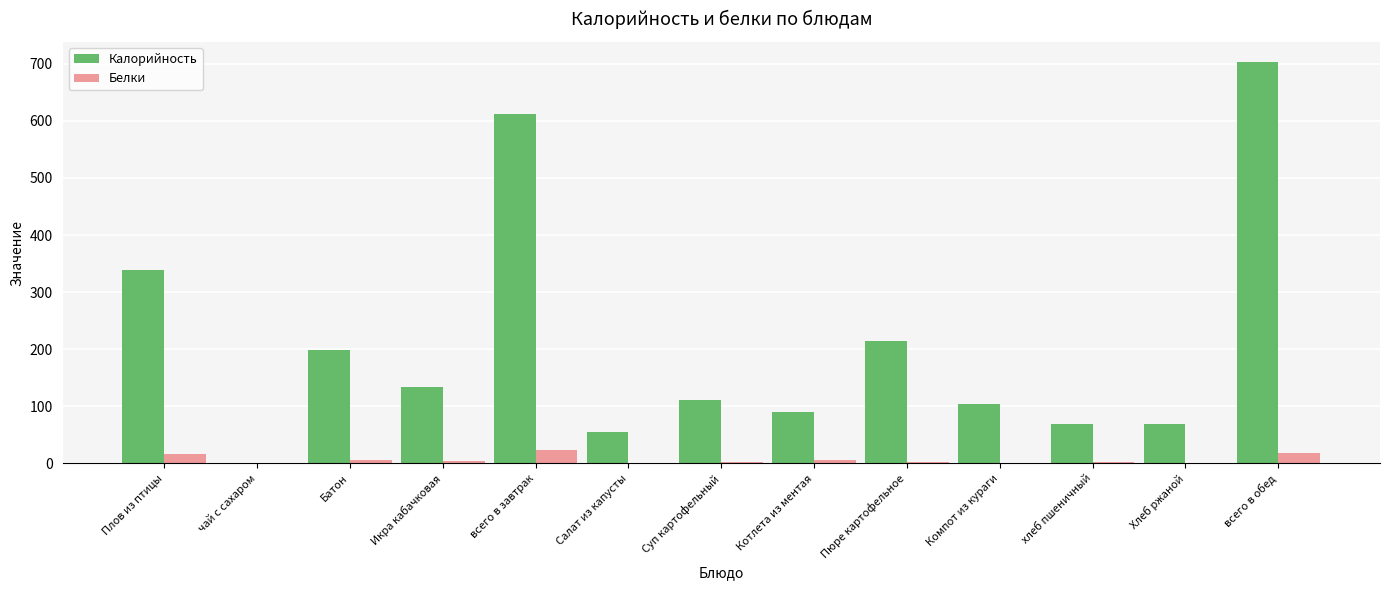

Is the value of Белки at Икра кабачковая greater than the value of Калорийность at Салат из капусты?

No